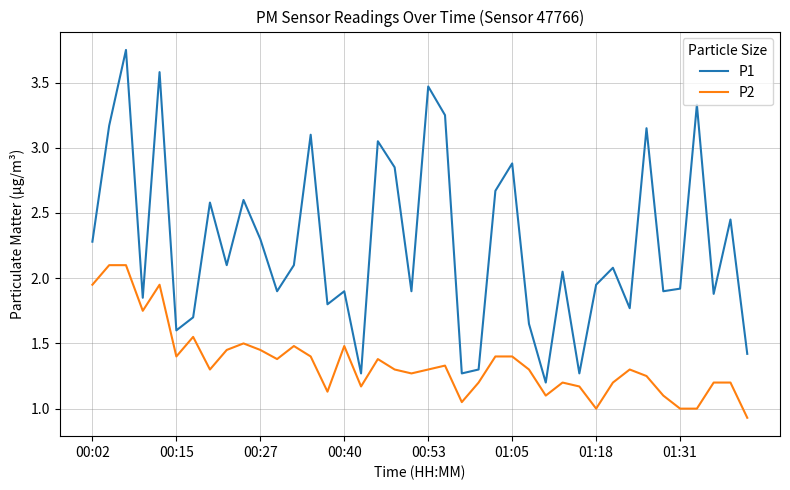

What is the maximum value for P2?

2.1